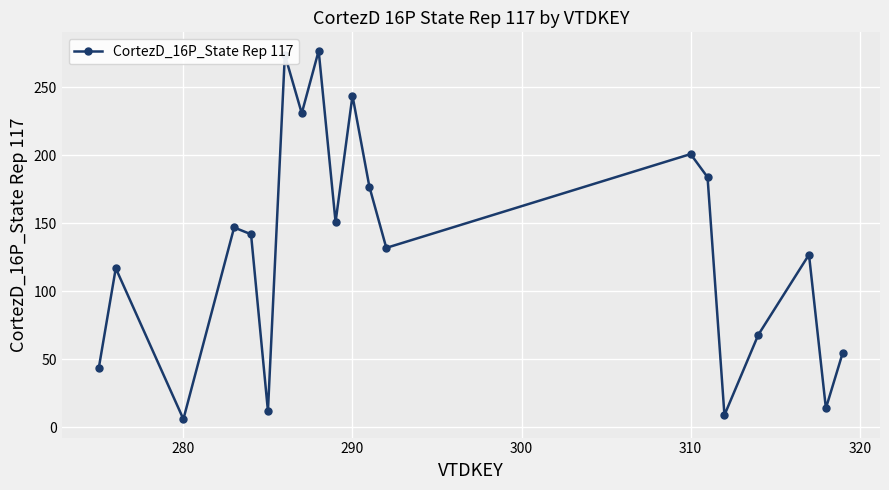

What is the minimum value shown in the chart?

6